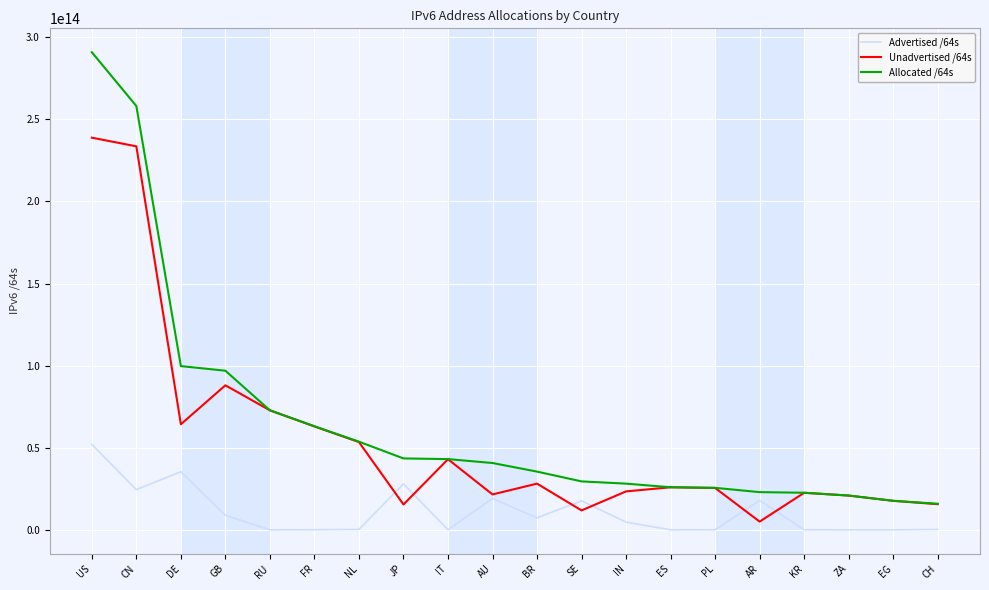

Which series has the widest spread of values?

Allocated /64s